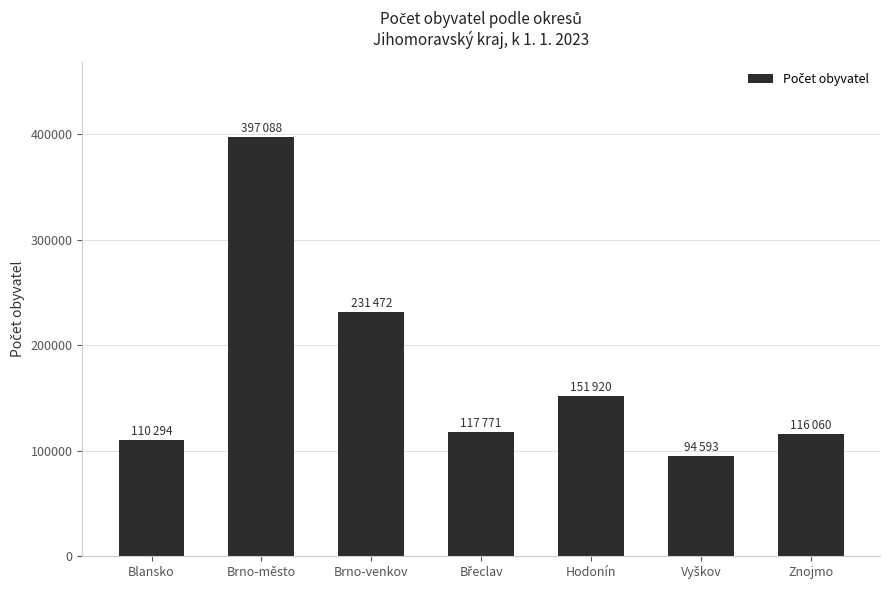

How many data points are less than 117771?

3